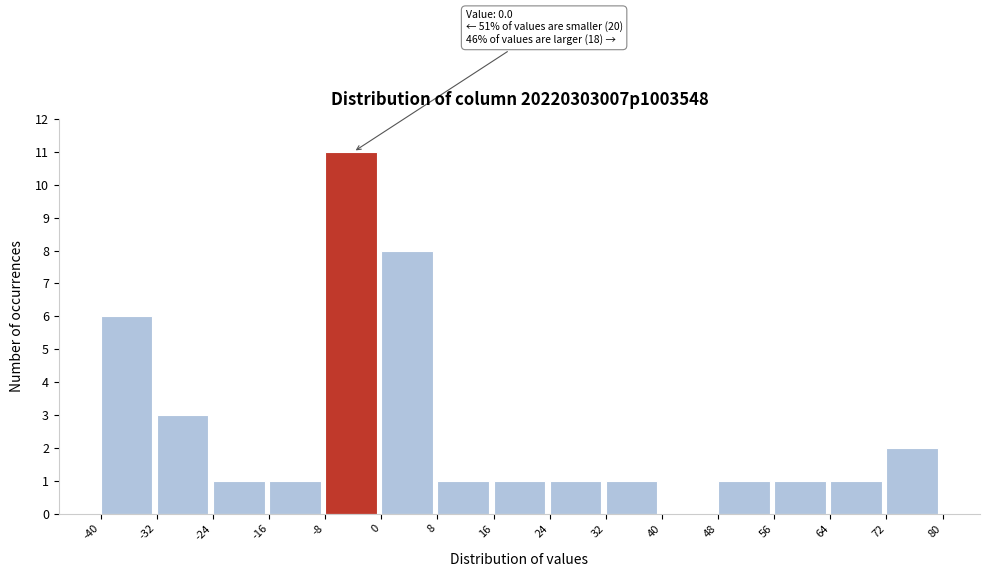

Which range on the x-axis has the tallest bar?

-8 to 0